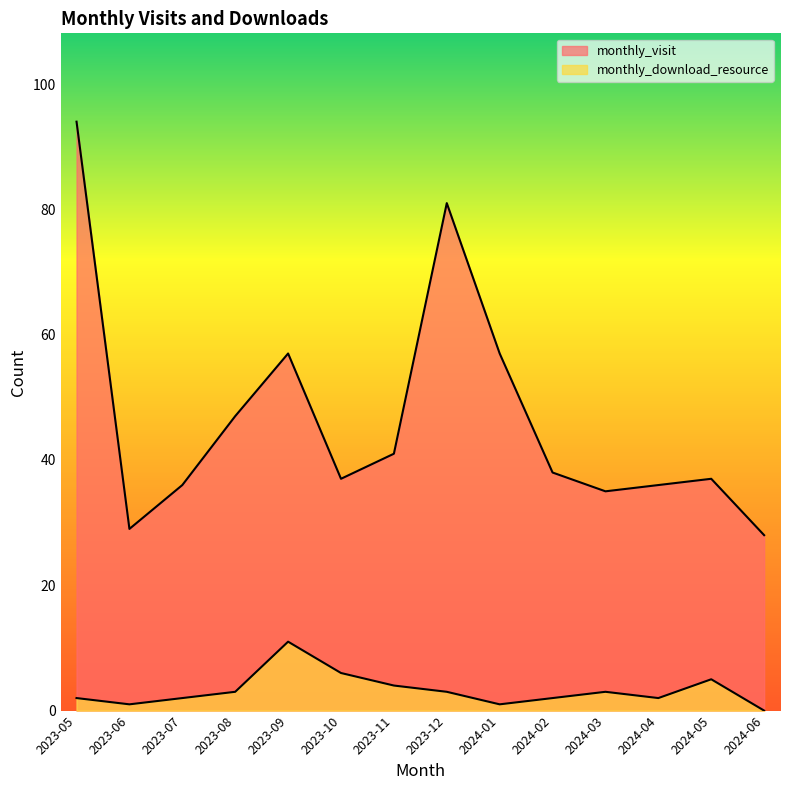

Where is the first local minimum for monthly_visit?

2023-06